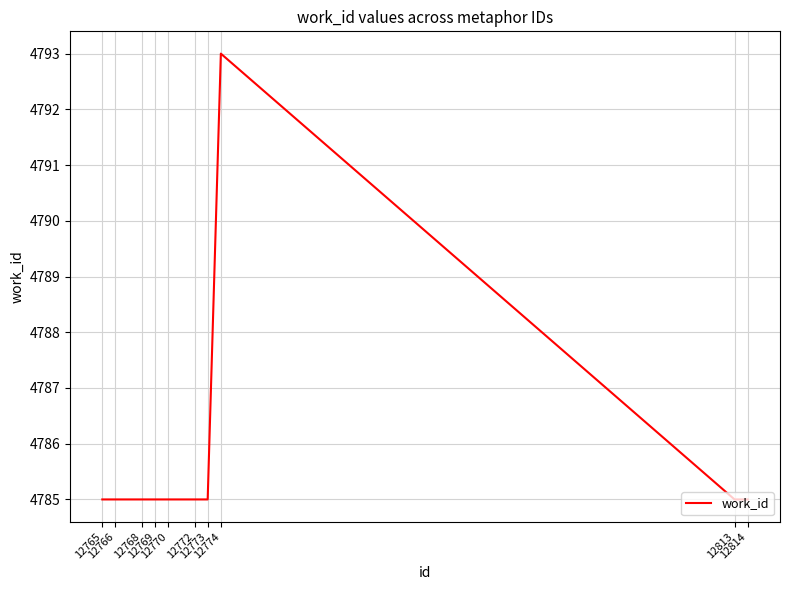

Reading left to right, list all the values displayed in this chart.

12765=4785	12766=4785	12768=4785	12769=4785	12770=4785	12772=4785	12773=4785	12774=4793	12813=4785	12814=4785